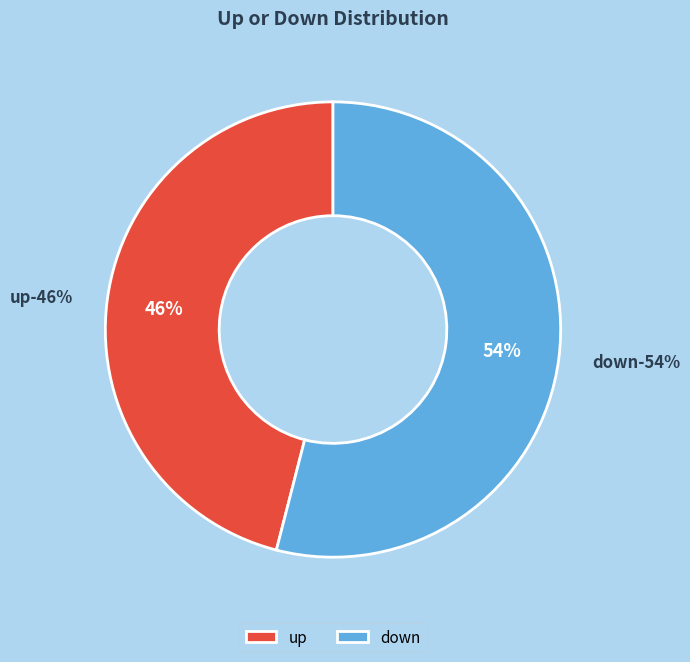

Which category has the smallest portion of the pie?

up